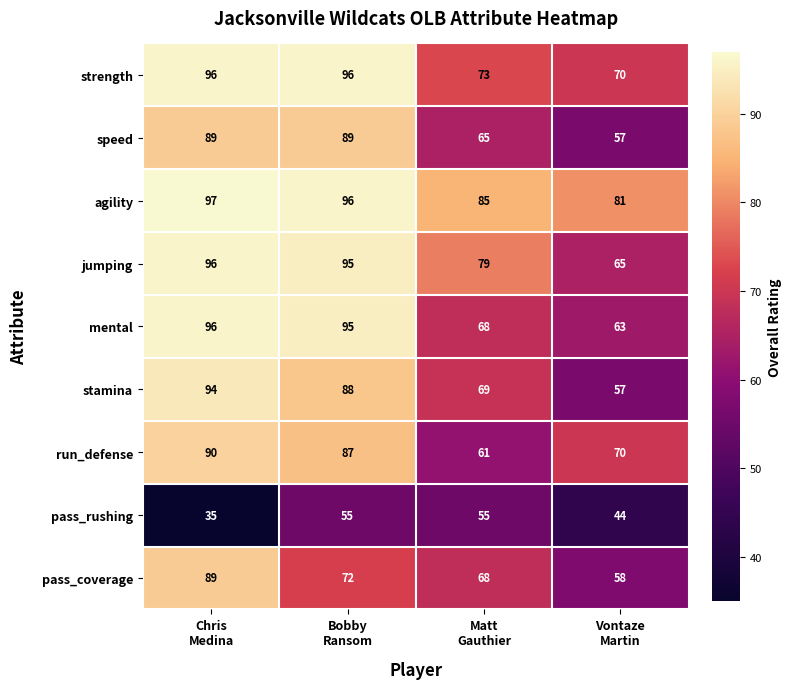

What is the spread (max minus min) of values at Matt
Gauthier?

30